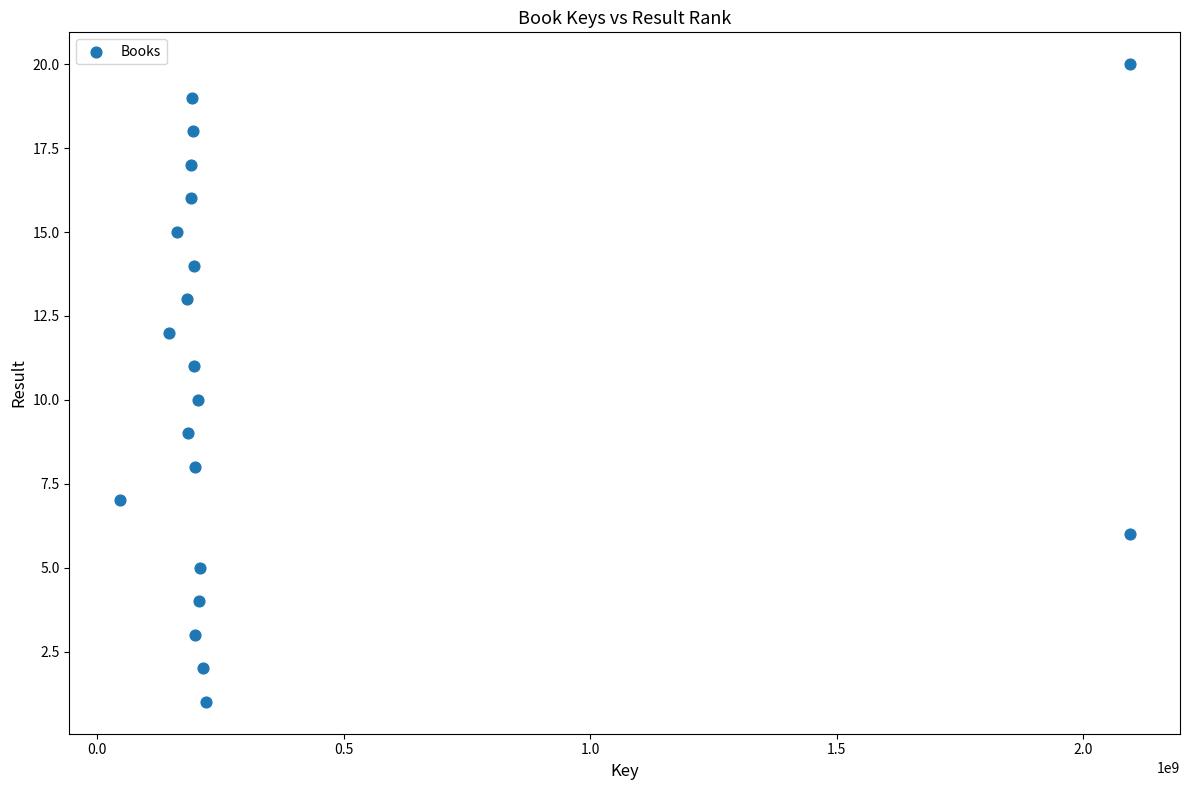

What is the range of X values (max minus min)?

2048094776